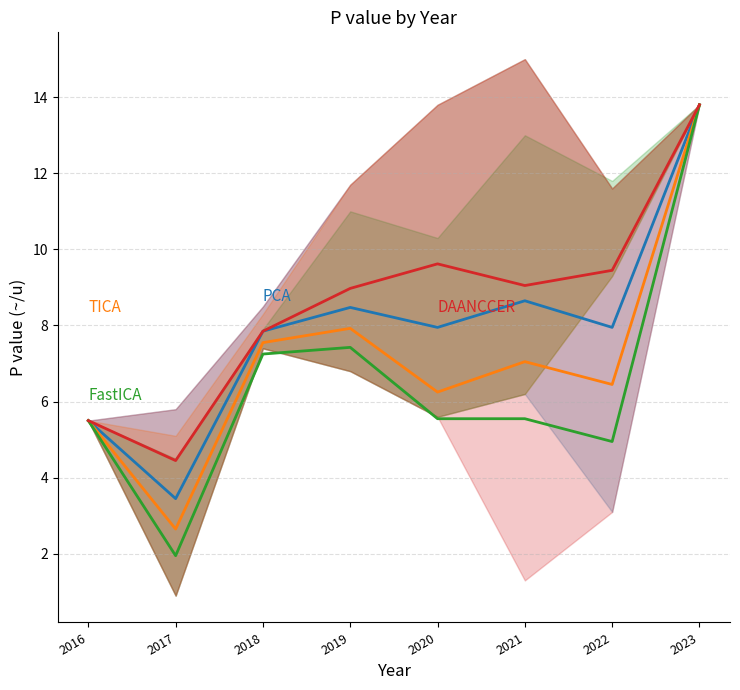

What is the value of the PCA point at the 2nd from the left?

3.5